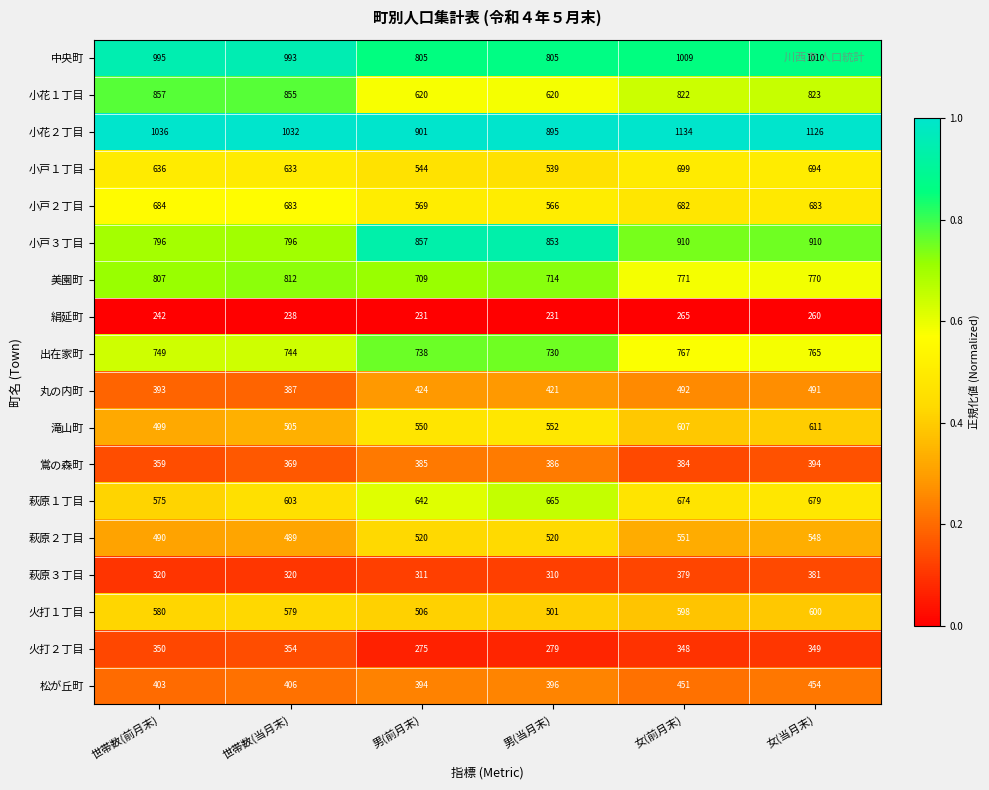

What is the average value of the 美園町 series?

764